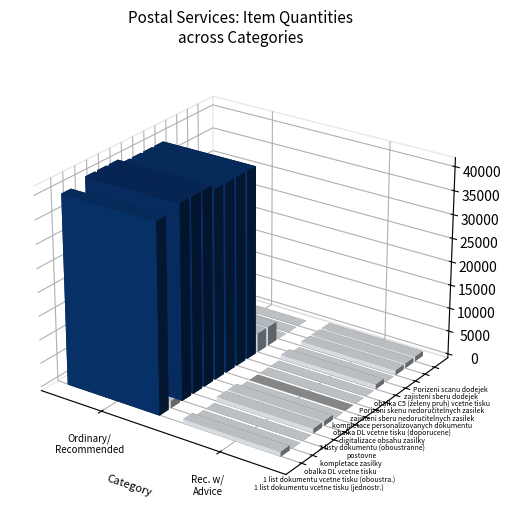

List the labels in order of obalka DL vcetne tisku (doporucene) value, smallest first.

1, 0